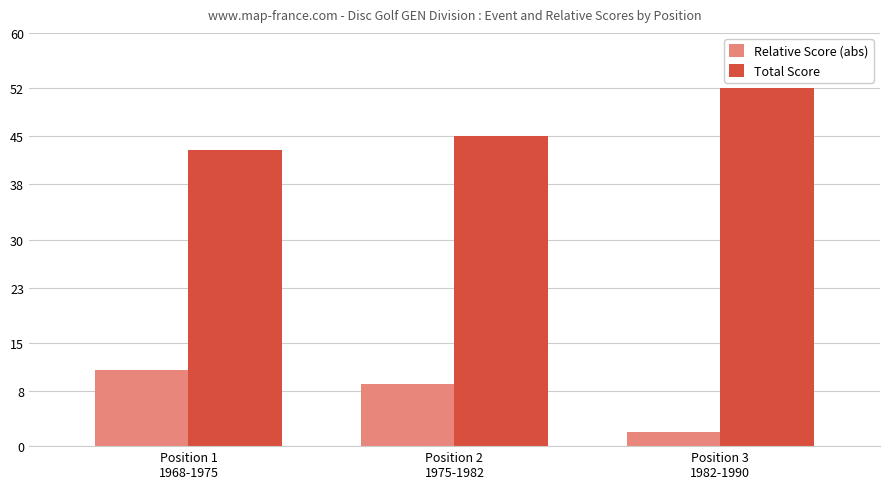

What is the sum of all Total Score values?

140